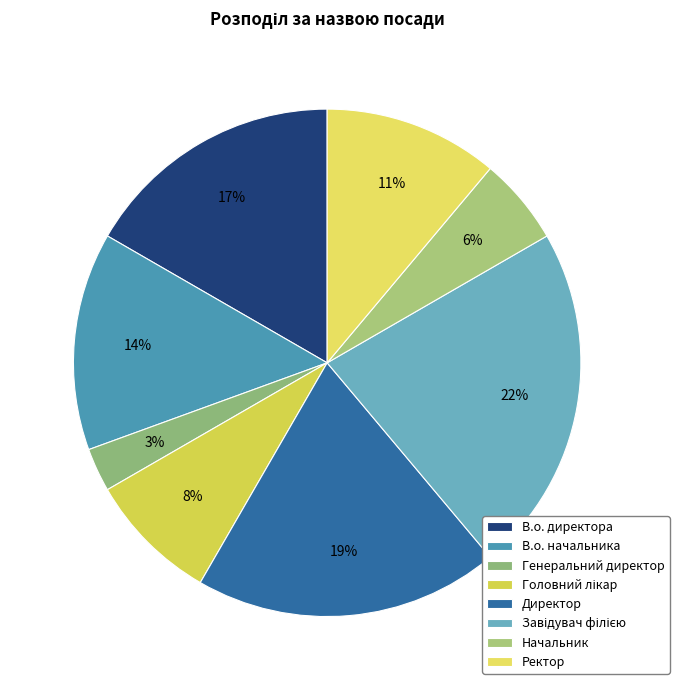

What percentage is the Головний лікар slice, to the nearest percent?

8%